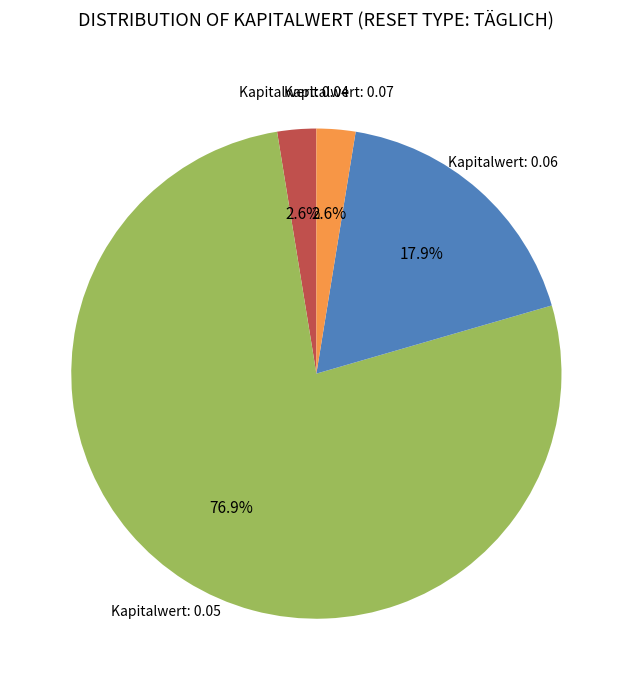

How many slices are in this pie chart?

4